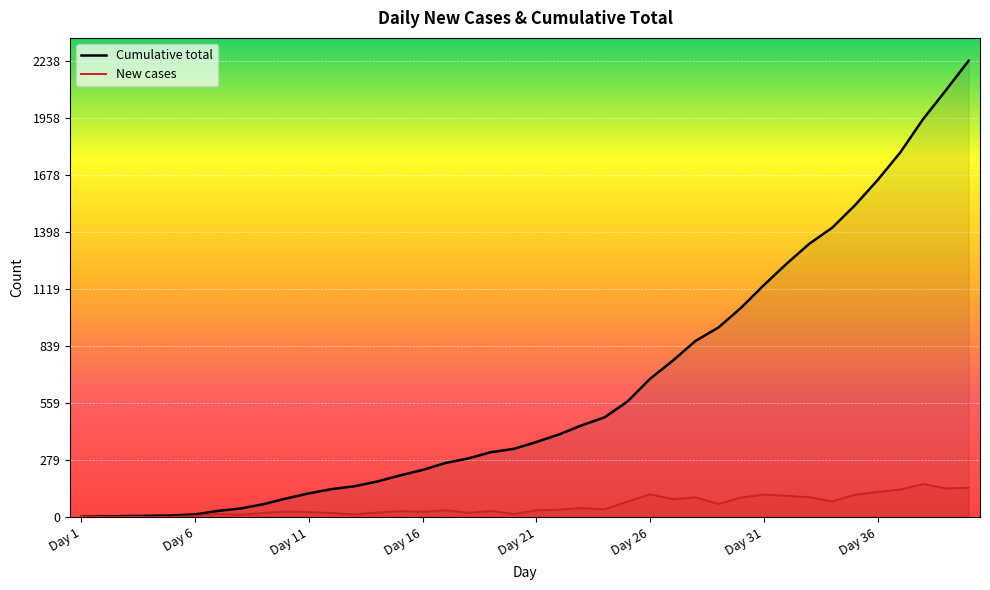

Which series has the largest range (max minus min)?

Cumulative total